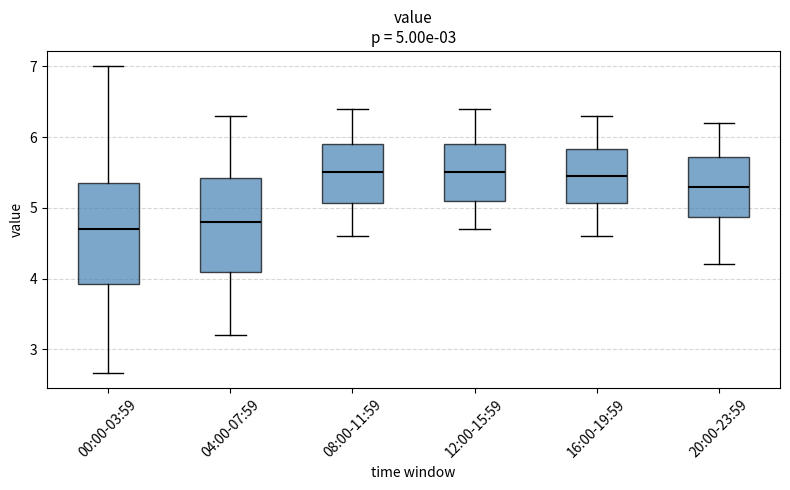

Which box is the tallest, from its lower edge to its upper edge?

00:00-03:59